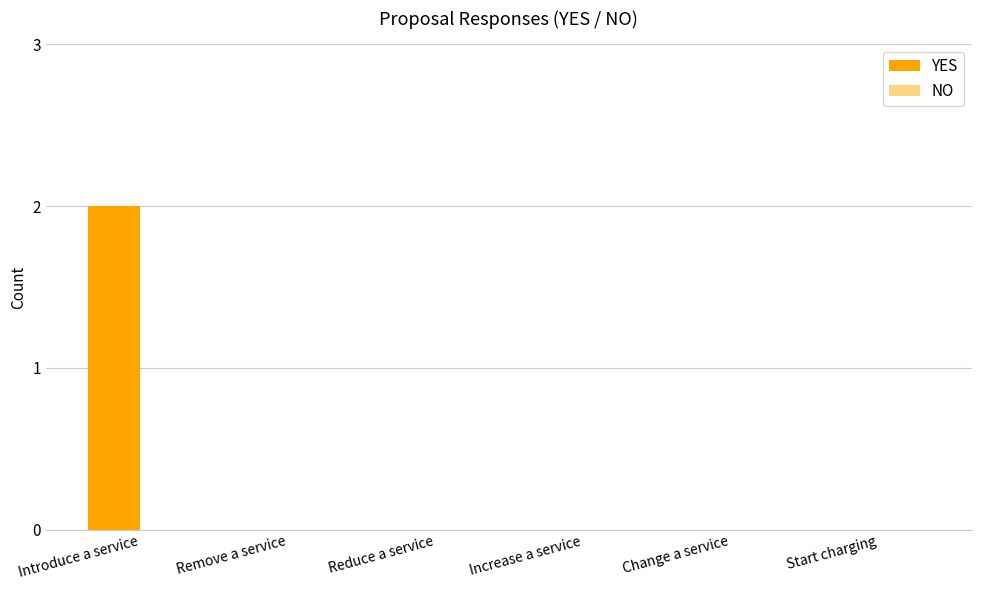

Reading left to right, transcribe all the data shown in this chart.

Introduce a service=2	Remove a service=0	Reduce a service=0	Increase a service=0	Change a service=0	Start charging=0